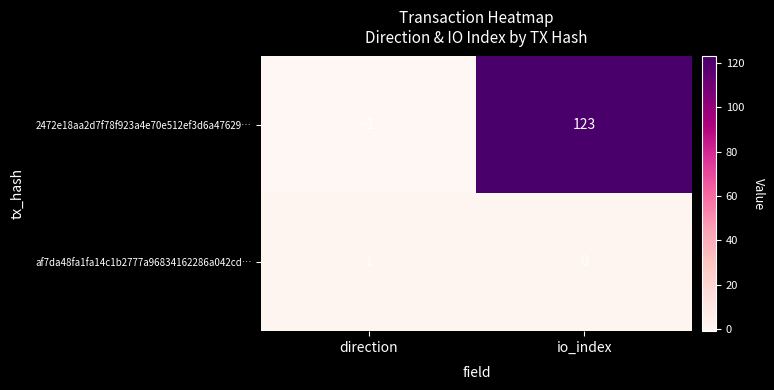

Reading left to right, transcribe all the data shown in this chart.

2472e18aa2d7f78f923a4e70e512ef3d6a47629…: -1	123
af7da48fa1fa14c1b2777a96834162286a042cd…: 1	0